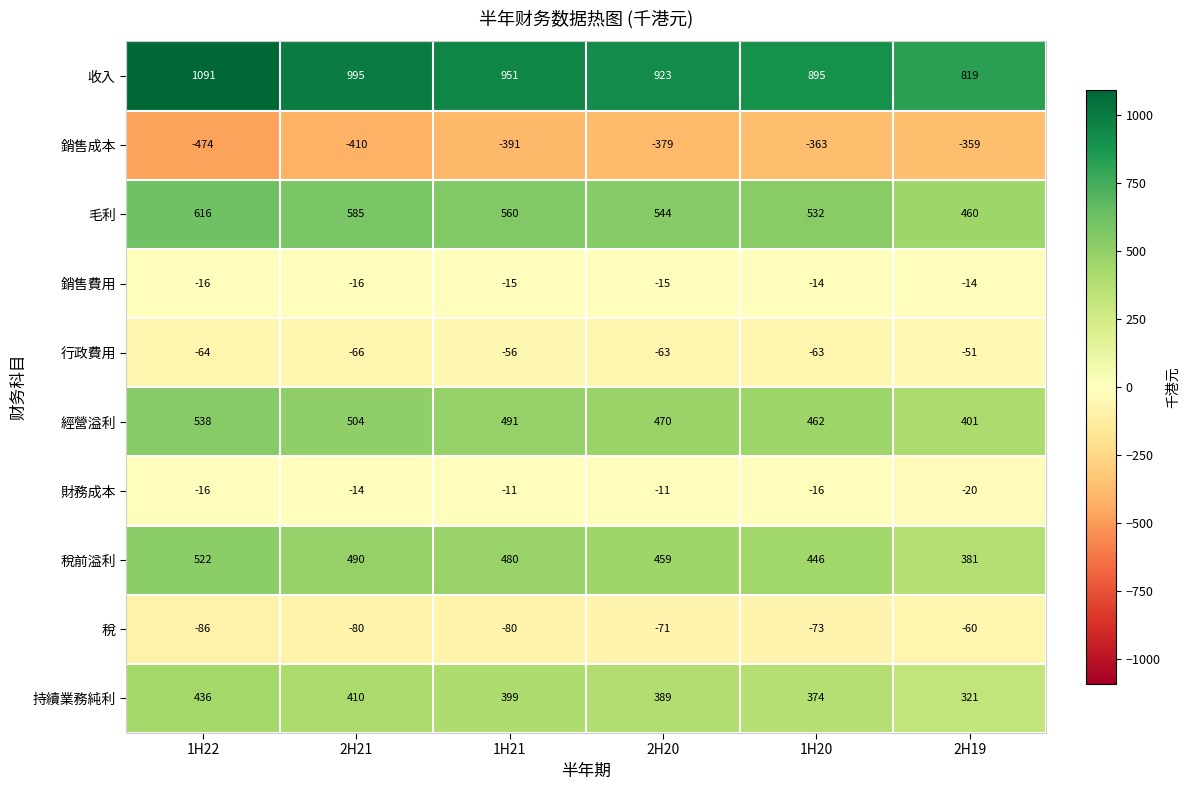

The value of 銷售費用 at 2H20 is -4. True or false?

False